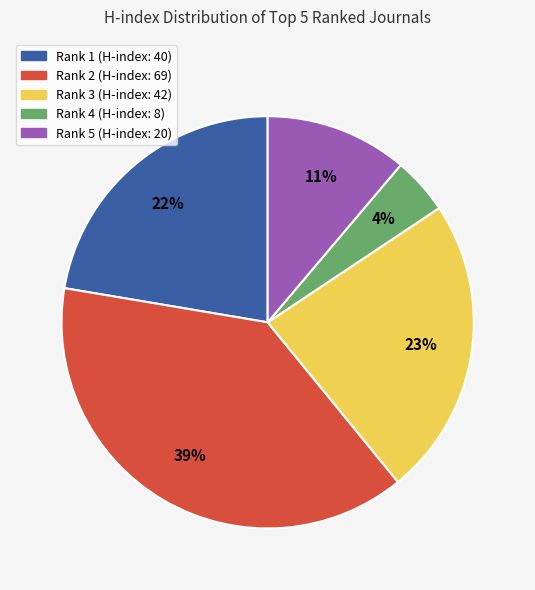

Approximately how many times larger is the value at Rank 4 (H-index: 8) compared to Rank 5 (H-index: 20)?

0.4